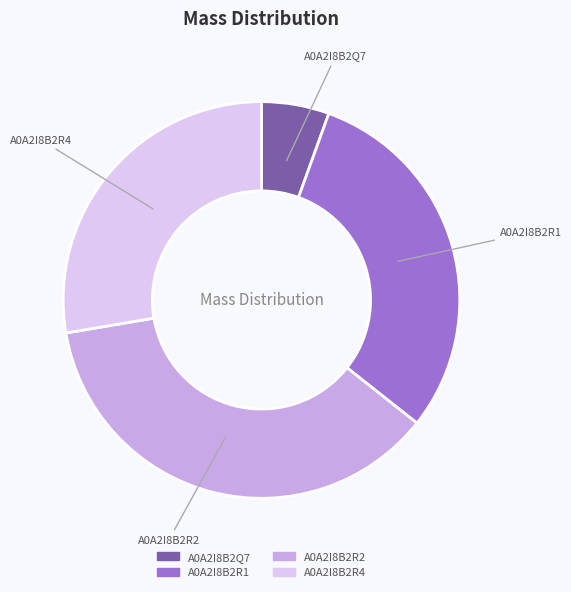

Is there a majority slice in this chart?

No